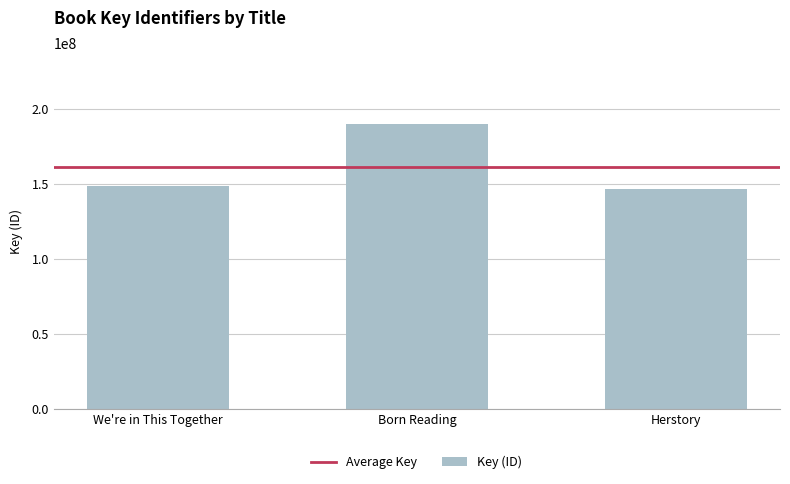

What is the label of the 1st bar from the left?

We're in This Together